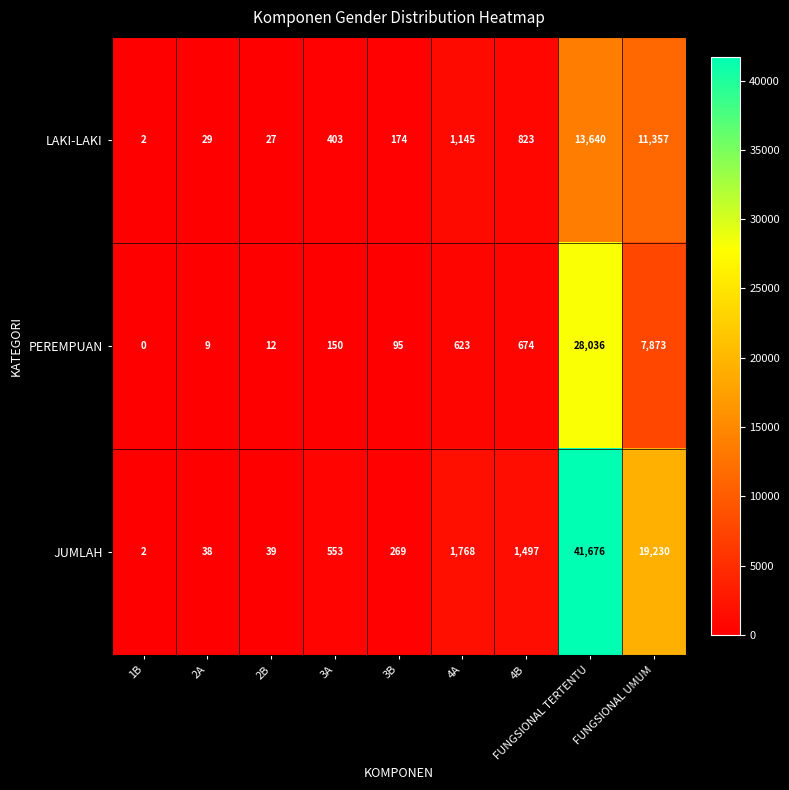

At which category is the sum across all series the highest?

FUNGSIONAL TERTENTU